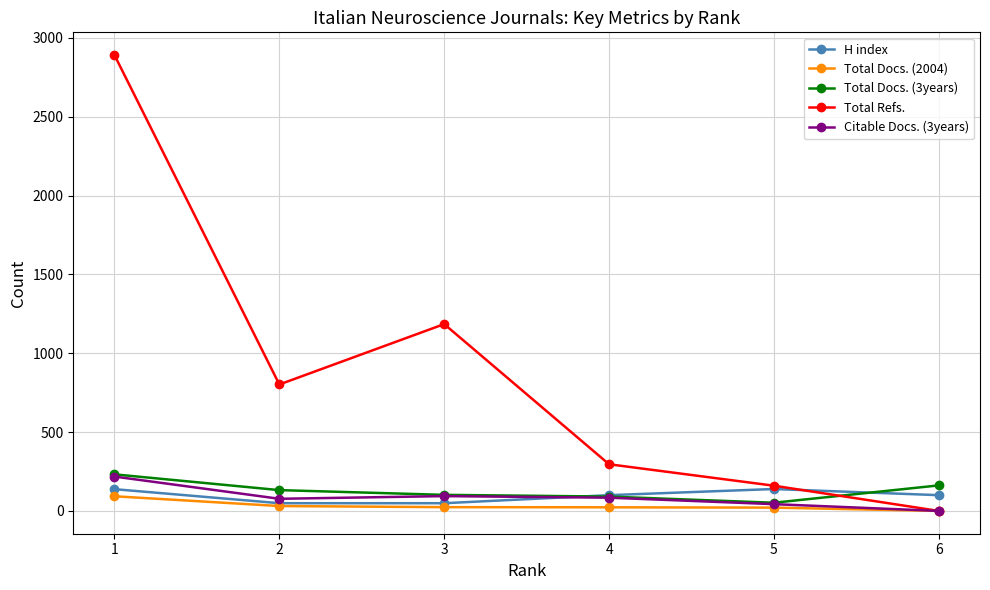

What is the total value across all series at 5?

415